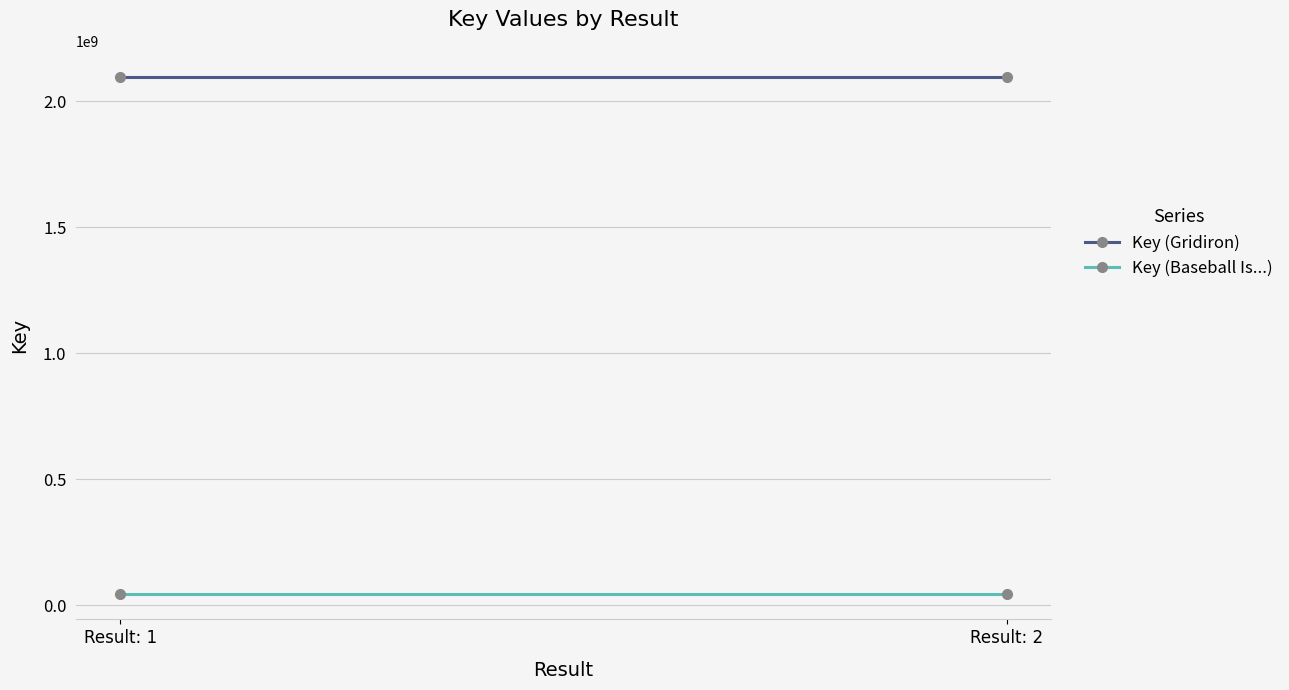

Which category has the lowest value in the Key (Gridiron) series?

Result: 1